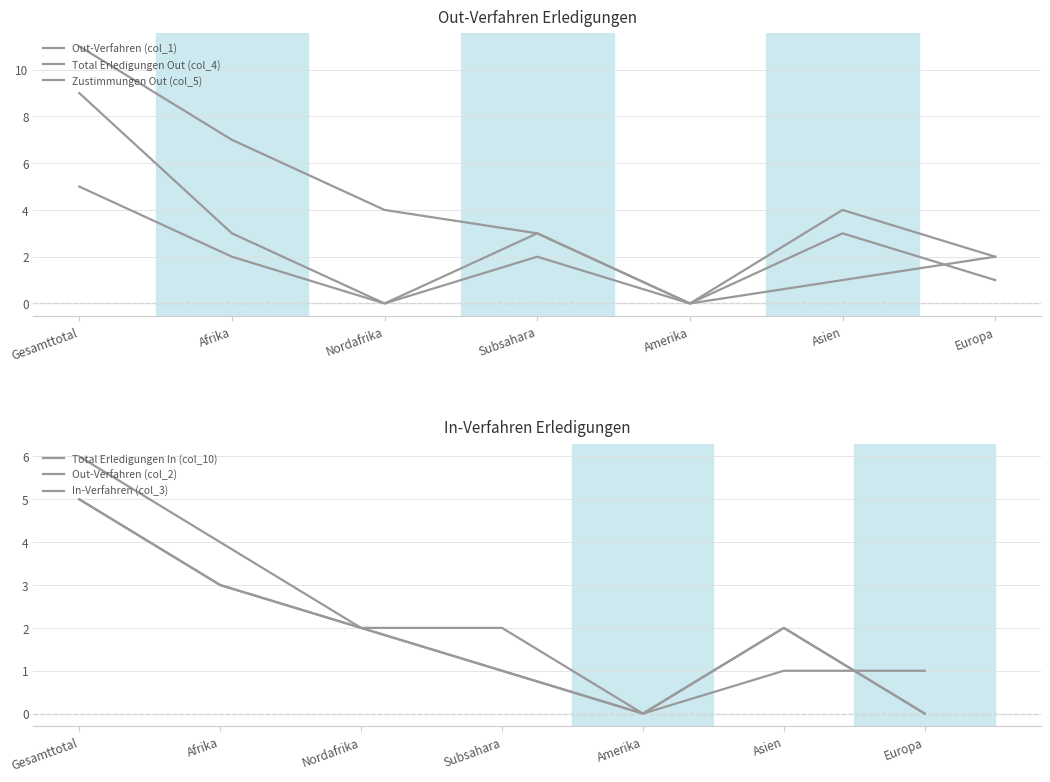

True or false: Out-Verfahren (col_2) and In-Verfahren (col_3) cross at least once.

True